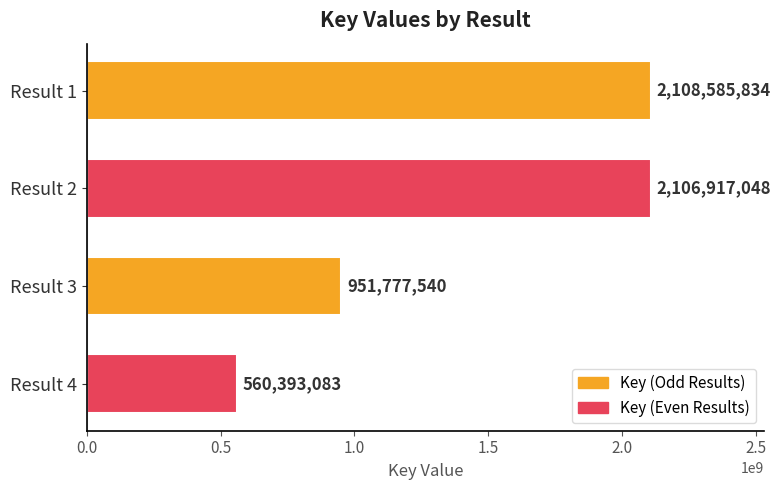

What is the change in value from Result 3 to Result 4?

-391384457